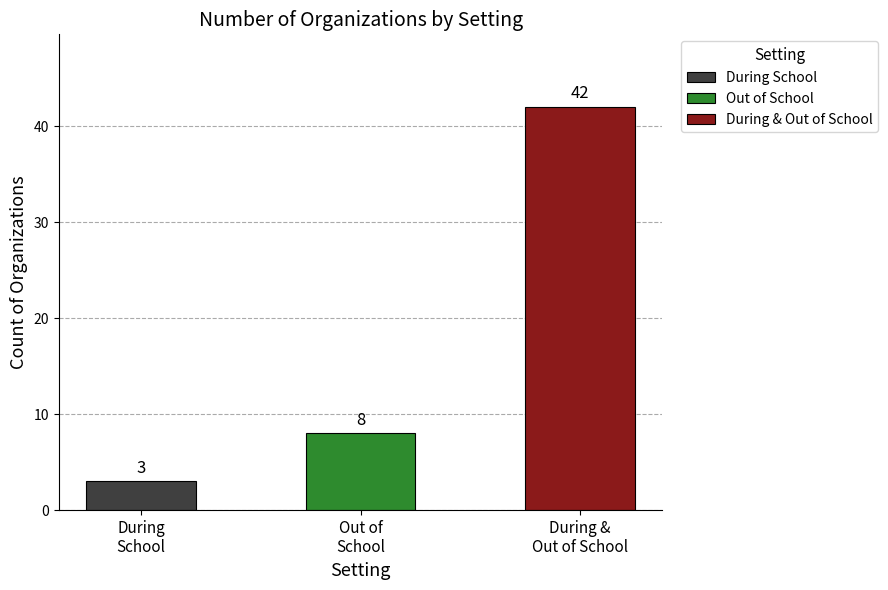

What is the value of the 2nd bar from the left?

8